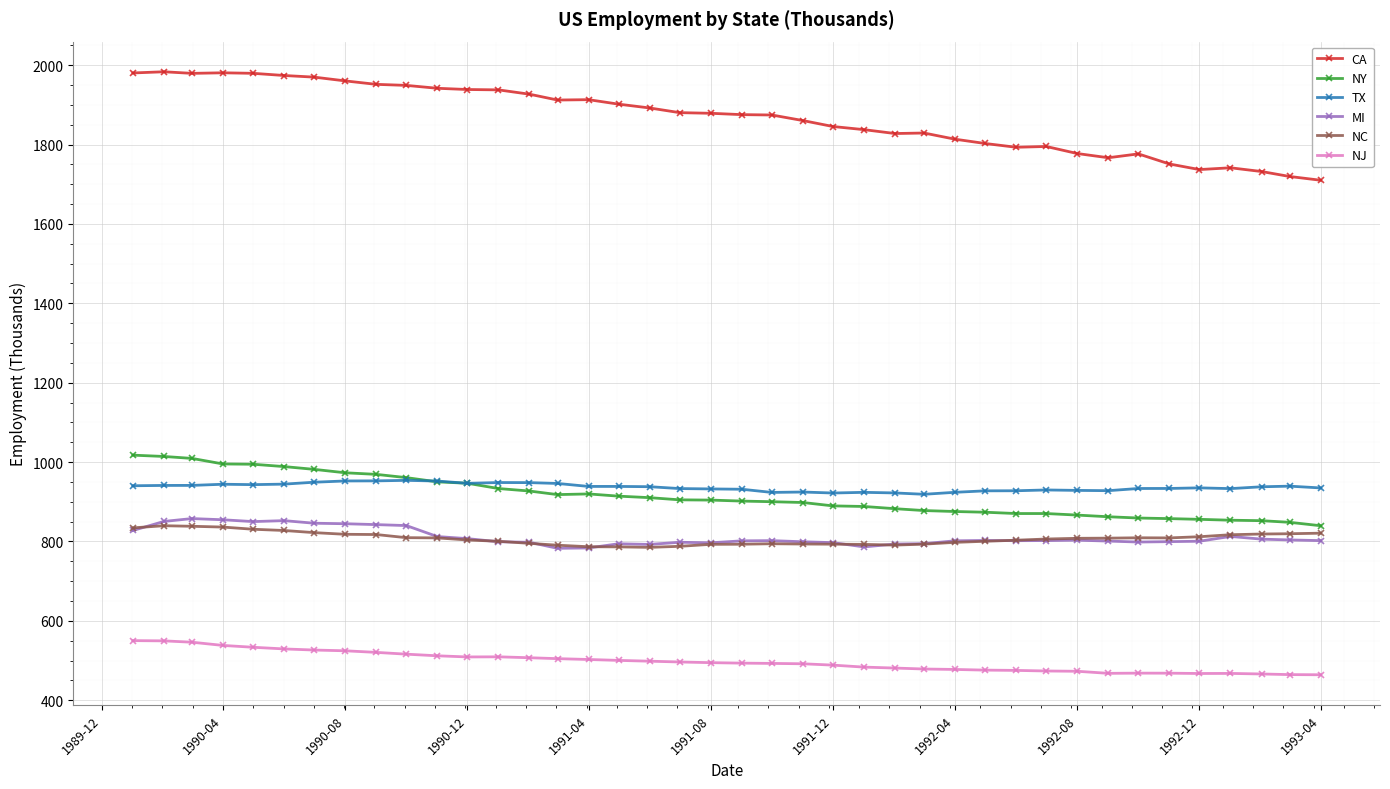

True or false: NJ has more than 2 points higher than both neighbors.

True